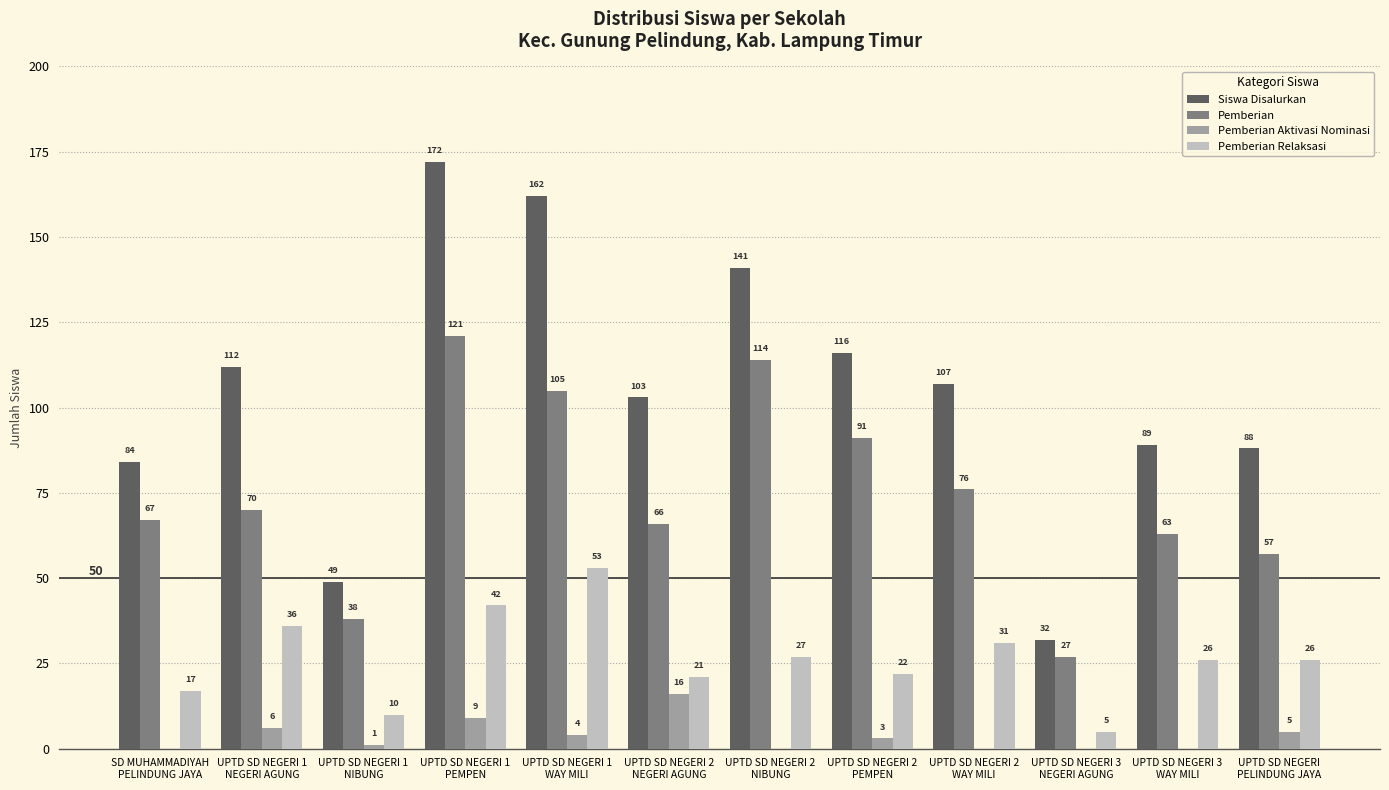

How many groups of bars are there?

12